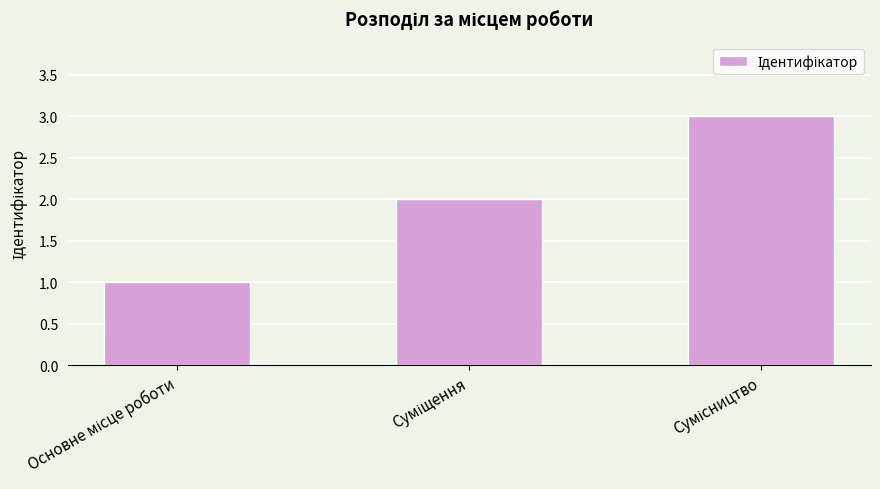

What is the greatest value displayed?

3